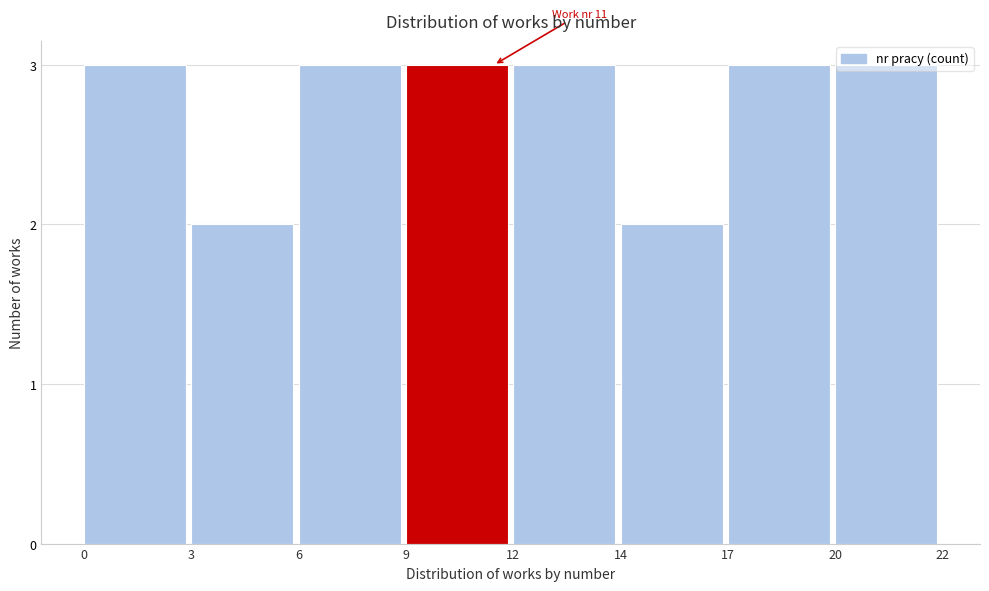

What is the sum of the values at 0 and 20?

6